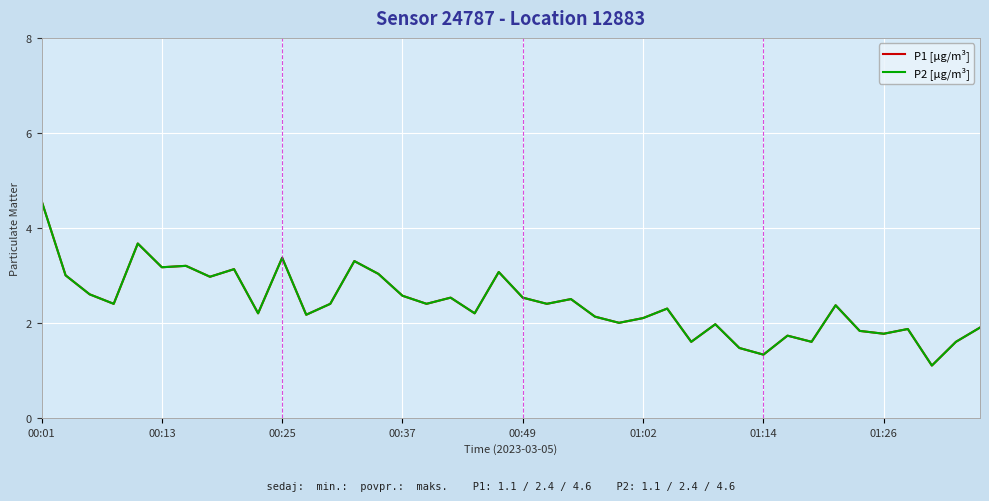

Does the chart display data point markers on the line(s)?

No